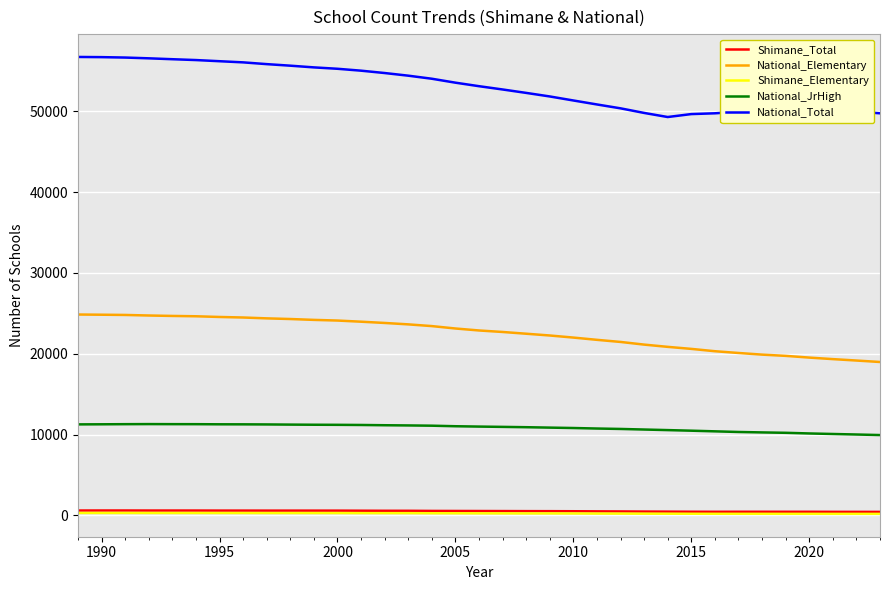

Which series has the largest total across all categories?

National_Total